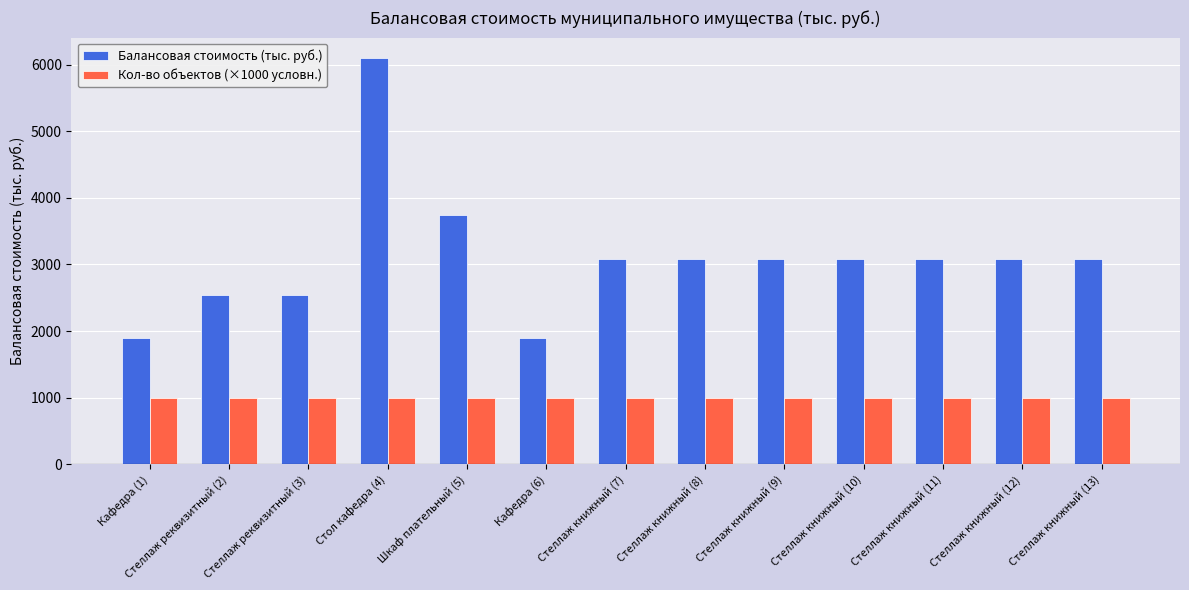

Reading left to right, what are all the values shown in this chart?

Балансовая стоимость (тыс. руб.): 1896.1	2545.1	2545.1	6099.0	3744.0	1896.1	3078.0	3078.0	3078.0	3078.0	3078.0	3078.0	3078.0
Кол-во объектов (×1000 условн.): 1000.0	1000.0	1000.0	1000.0	1000.0	1000.0	1000.0	1000.0	1000.0	1000.0	1000.0	1000.0	1000.0